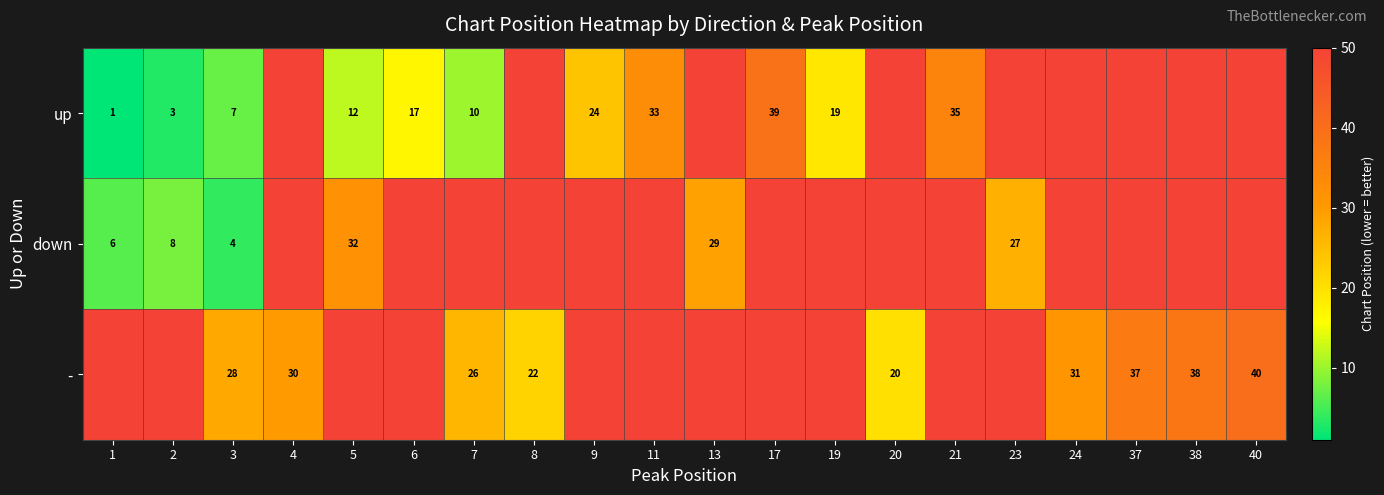

The value of up at 1 is 0. True or false?

False